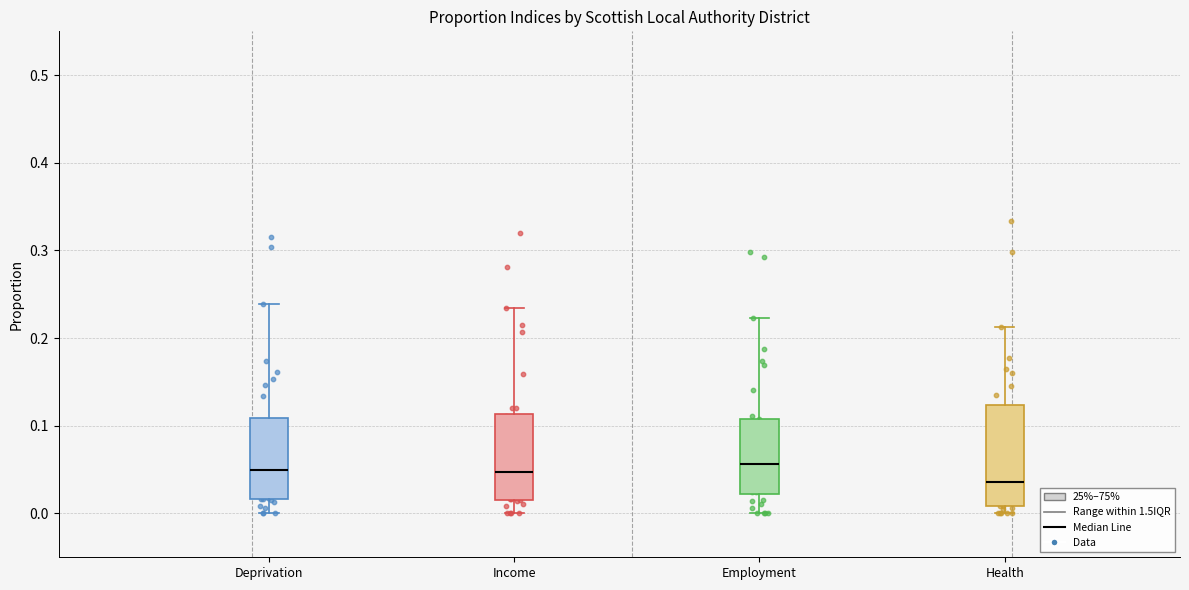

Where is the upper edge of the box for Health on the y-axis? The values are not printed on the chart, so give them approximately, as read against the axis.

0.12